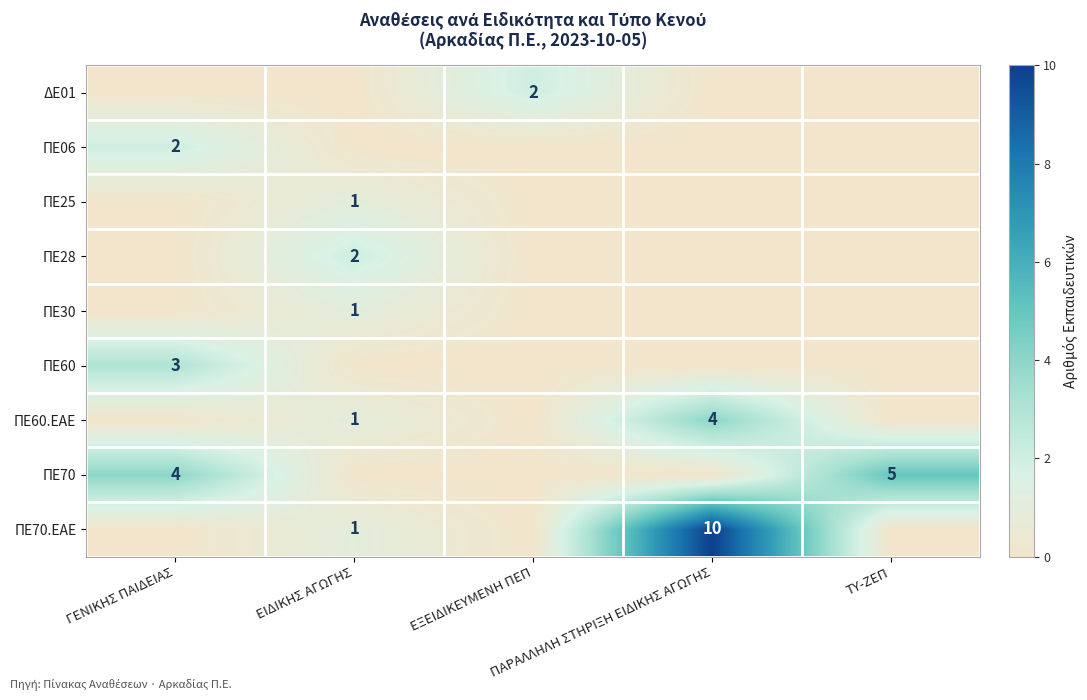

Is the value of ΠΕ60.ΕΑΕ at ΕΙΔΙΚΗΣ ΑΓΩΓΗΣ greater than the value of ΠΕ60 at ΤΥ-ΖΕΠ?

Yes